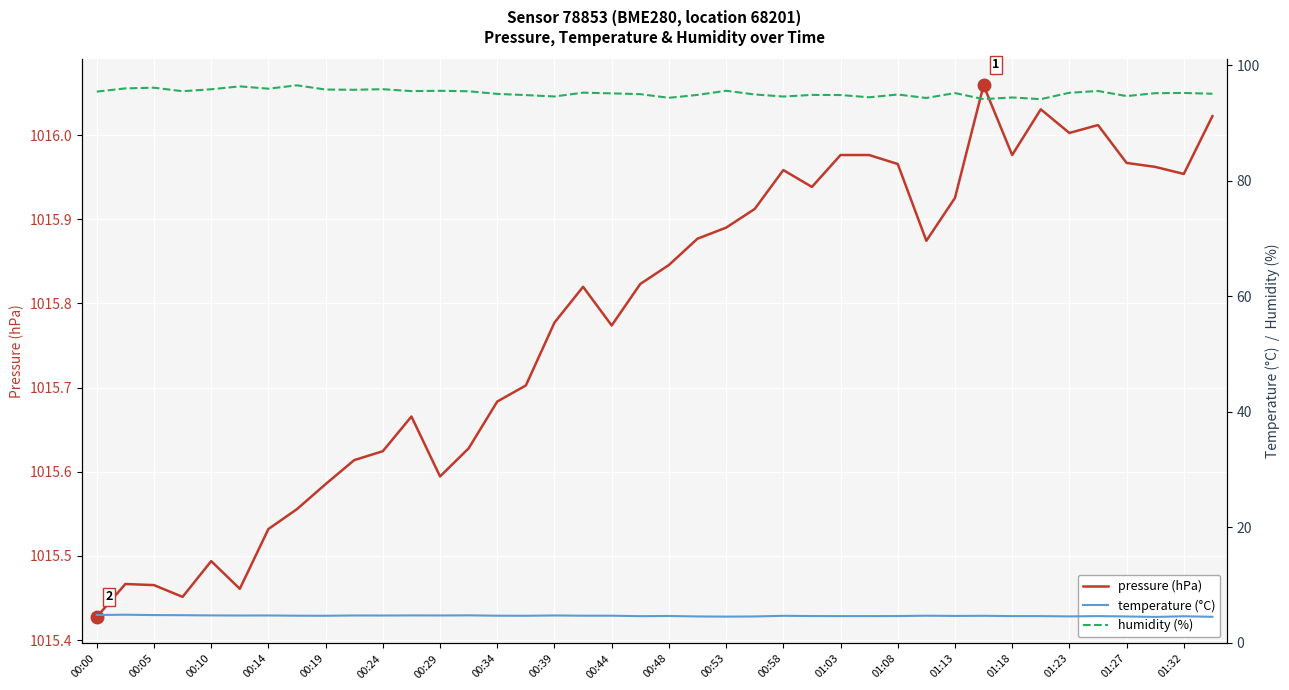

What is the sum of all pressure (hPa) values?

40631.3